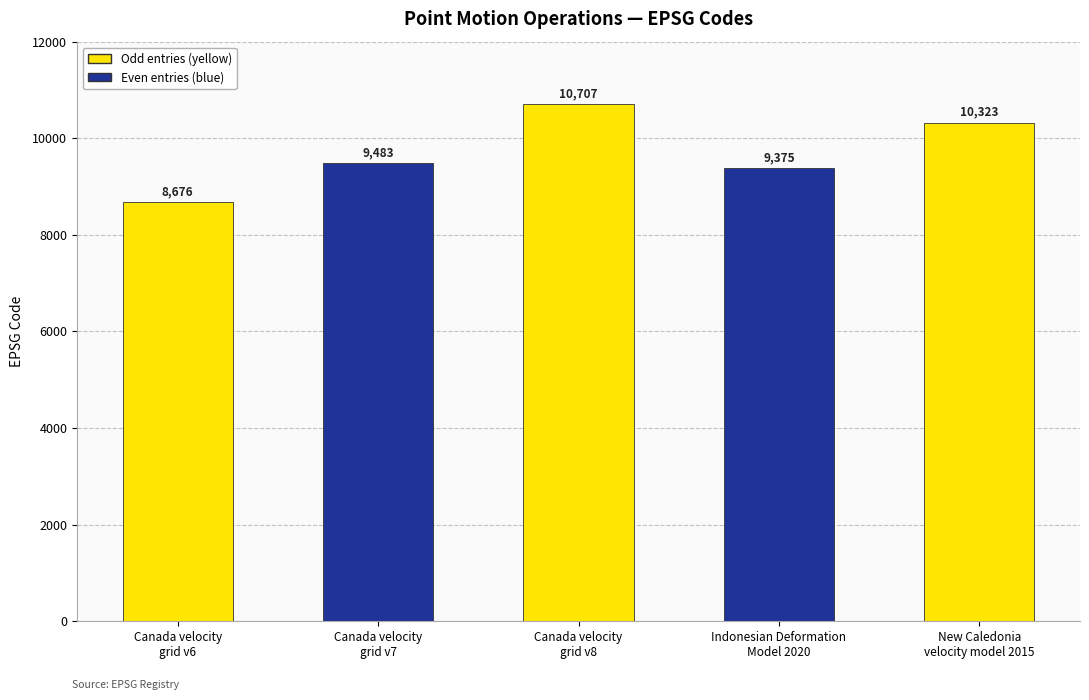

True or false: the data shows 13529 at Canada velocity
grid v7.

False